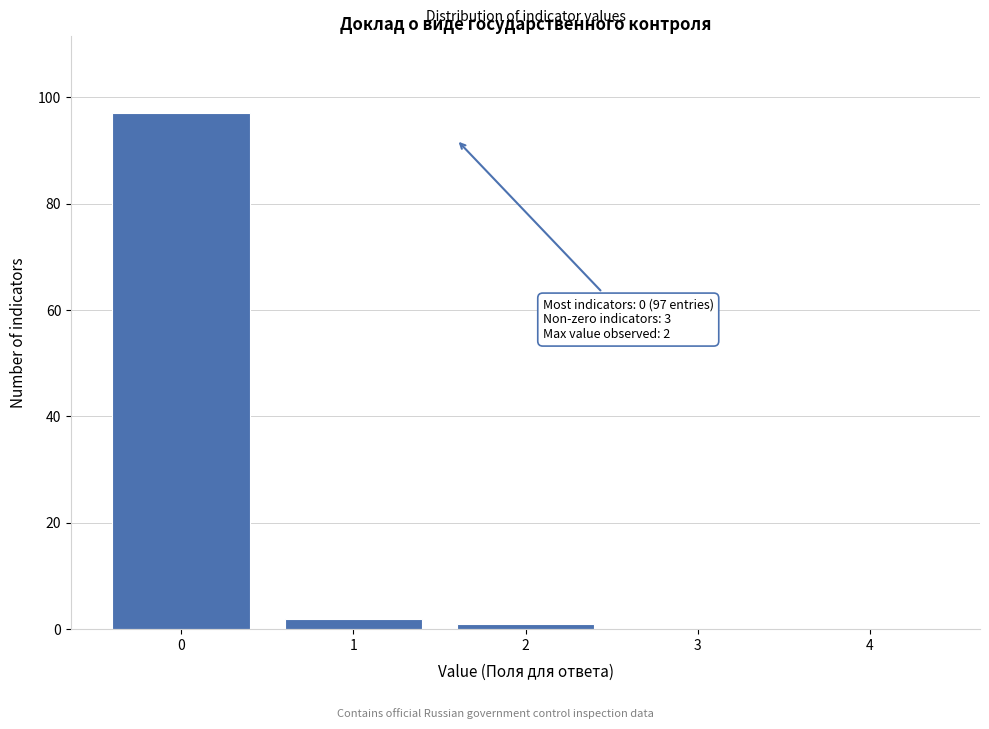

Reading left to right, list all the values displayed in this chart.

0=97	1=2	2=1	3=0	4=0